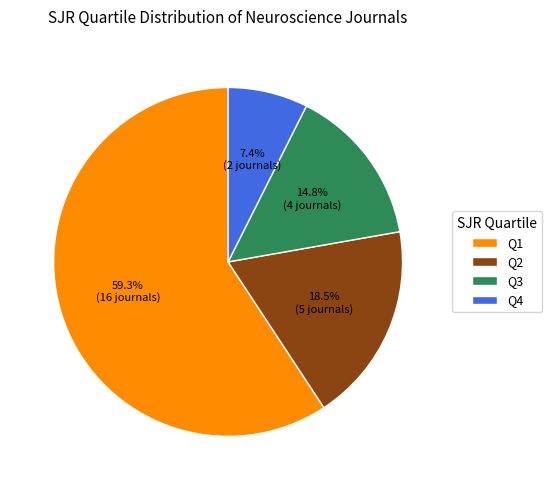

Which slice is the largest?

Q1